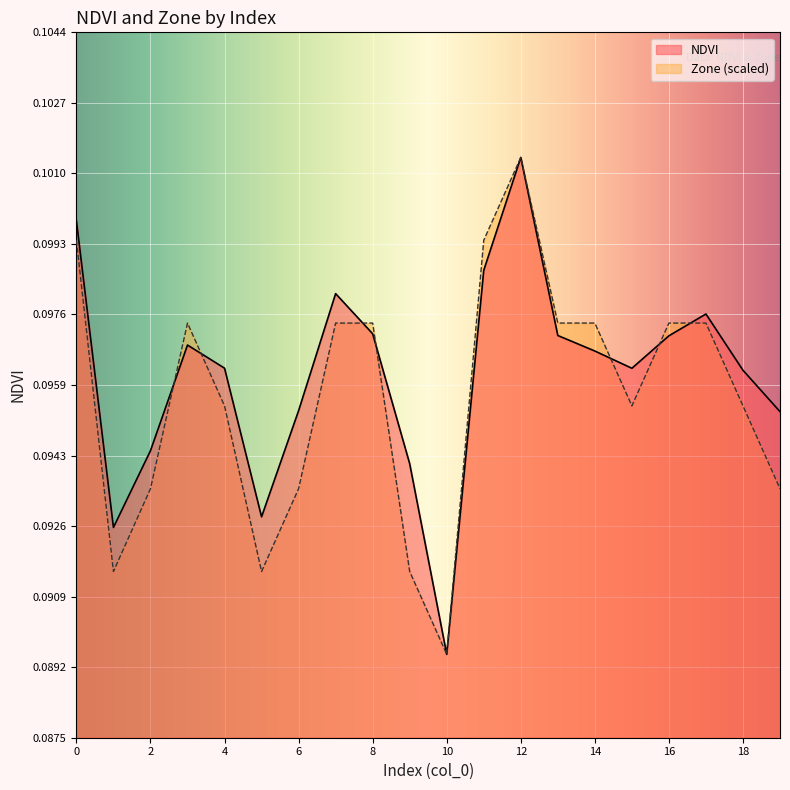

Is it true that Zone equals 0.1 at 1?

False